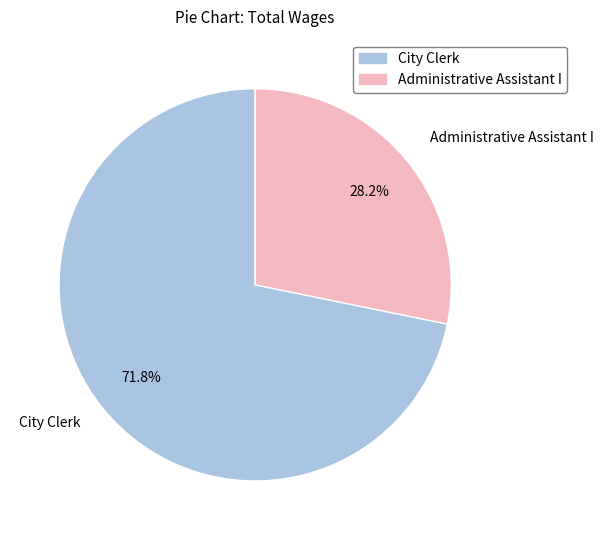

Count the number of slices in the pie.

2